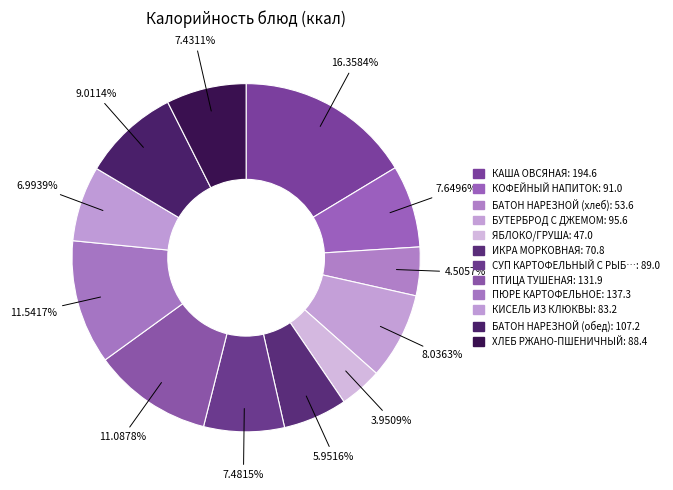

What is the largest slice in the pie chart?

КАША ОВСЯНАЯ